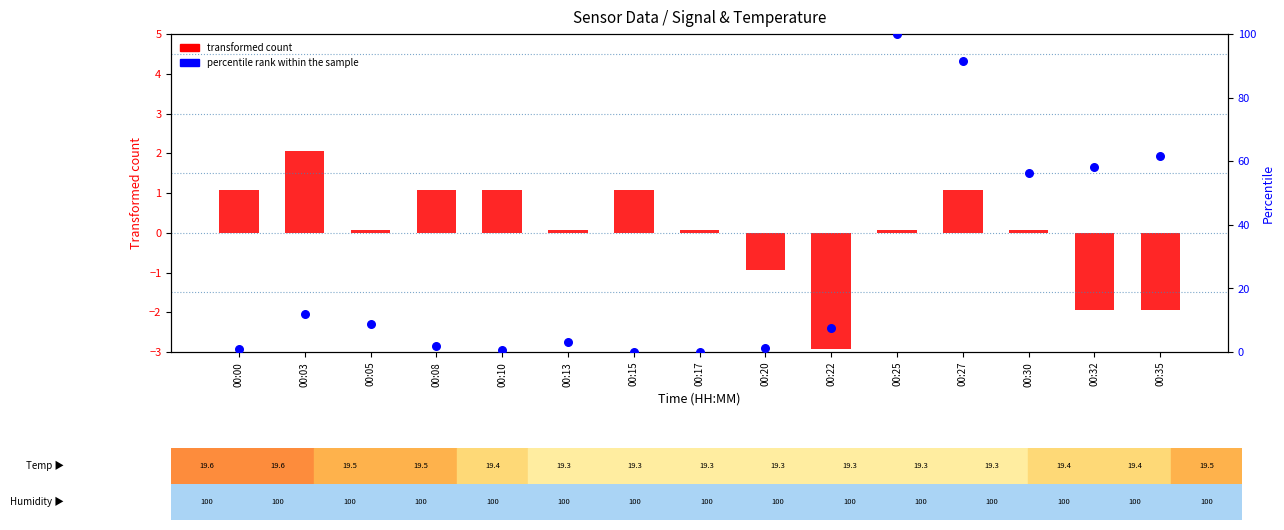

Which series has the largest Y range (max minus min)?

percentile rank within the sample